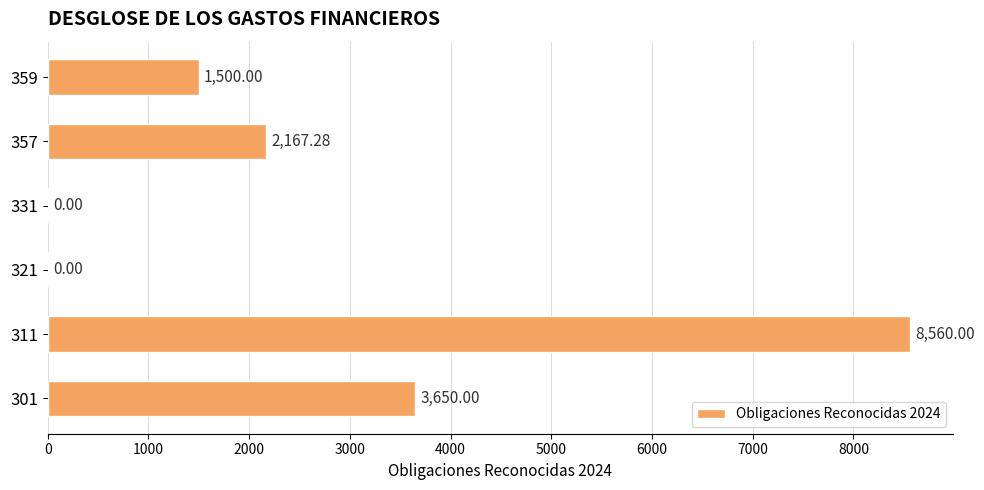

What is the sum of all values?

15877.3